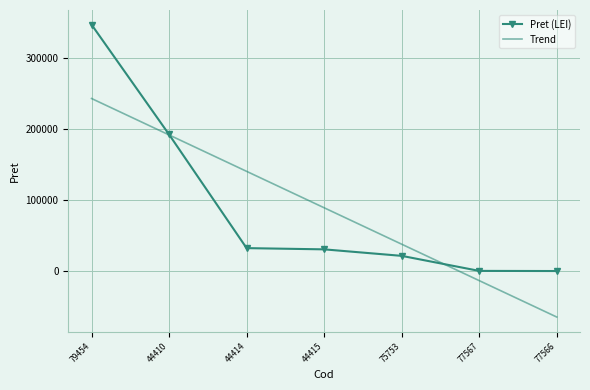

At which category is the sum across all series the highest?

79454